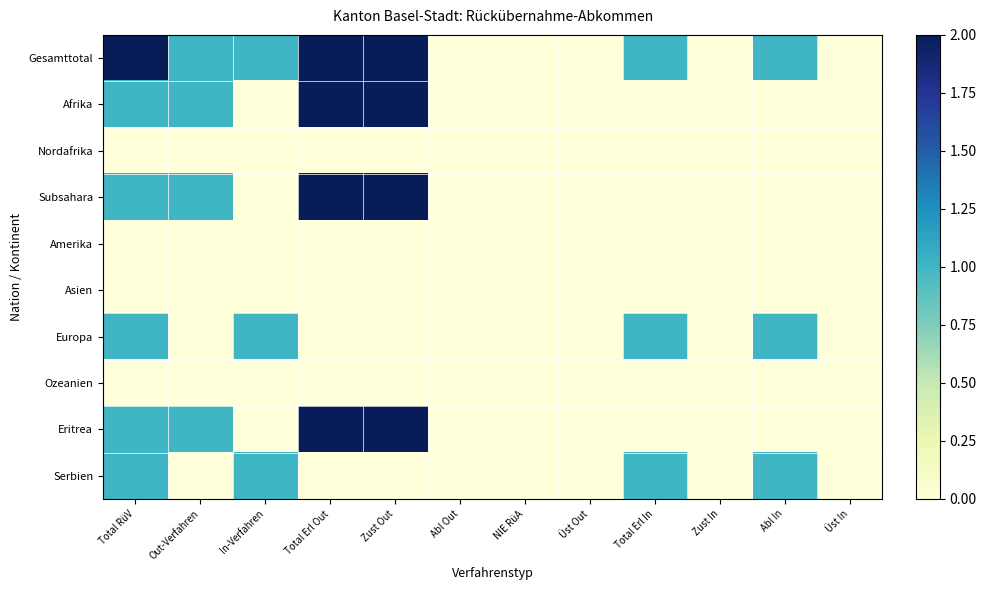

Reading left to right, what are all the values shown in this chart?

Gesamttotal: Total RüV=2	Out-Verfahren=1	In-Verfahren=1	Total Erl Out=2	Zust Out=2	Abl Out=0	NIE RüA=0	Üst Out=0	Total Erl In=1	Zust In=0	Abl In=1	Üst In=0
Afrika: Total RüV=1	Out-Verfahren=1	In-Verfahren=0	Total Erl Out=2	Zust Out=2	Abl Out=0	NIE RüA=0	Üst Out=0	Total Erl In=0	Zust In=0	Abl In=0	Üst In=0
Nordafrika: Total RüV=0	Out-Verfahren=0	In-Verfahren=0	Total Erl Out=0	Zust Out=0	Abl Out=0	NIE RüA=0	Üst Out=0	Total Erl In=0	Zust In=0	Abl In=0	Üst In=0
Subsahara: Total RüV=1	Out-Verfahren=1	In-Verfahren=0	Total Erl Out=2	Zust Out=2	Abl Out=0	NIE RüA=0	Üst Out=0	Total Erl In=0	Zust In=0	Abl In=0	Üst In=0
Amerika: Total RüV=0	Out-Verfahren=0	In-Verfahren=0	Total Erl Out=0	Zust Out=0	Abl Out=0	NIE RüA=0	Üst Out=0	Total Erl In=0	Zust In=0	Abl In=0	Üst In=0
Asien: Total RüV=0	Out-Verfahren=0	In-Verfahren=0	Total Erl Out=0	Zust Out=0	Abl Out=0	NIE RüA=0	Üst Out=0	Total Erl In=0	Zust In=0	Abl In=0	Üst In=0
Europa: Total RüV=1	Out-Verfahren=0	In-Verfahren=1	Total Erl Out=0	Zust Out=0	Abl Out=0	NIE RüA=0	Üst Out=0	Total Erl In=1	Zust In=0	Abl In=1	Üst In=0
Ozeanien: Total RüV=0	Out-Verfahren=0	In-Verfahren=0	Total Erl Out=0	Zust Out=0	Abl Out=0	NIE RüA=0	Üst Out=0	Total Erl In=0	Zust In=0	Abl In=0	Üst In=0
Eritrea: Total RüV=1	Out-Verfahren=1	In-Verfahren=0	Total Erl Out=2	Zust Out=2	Abl Out=0	NIE RüA=0	Üst Out=0	Total Erl In=0	Zust In=0	Abl In=0	Üst In=0
Serbien: Total RüV=1	Out-Verfahren=0	In-Verfahren=1	Total Erl Out=0	Zust Out=0	Abl Out=0	NIE RüA=0	Üst Out=0	Total Erl In=1	Zust In=0	Abl In=1	Üst In=0